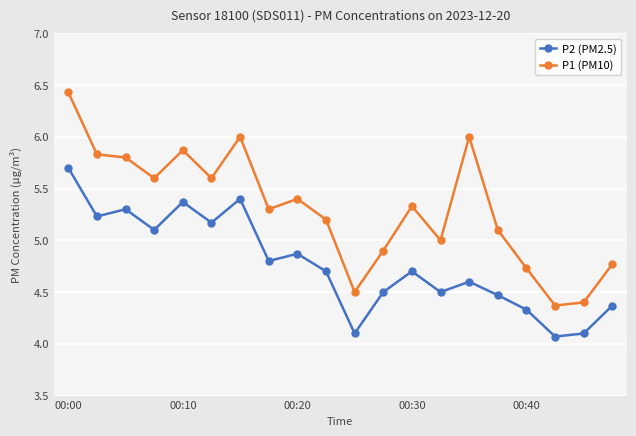

Reading left to right, extract all data points from this chart.

P2 (PM2.5): 5.7	5.2	5.3	5.1	5.4	5.2	5.4	4.8	4.9	4.7	4.1	4.5	4.7	4.5	4.6	4.5	4.3	4.1	4.1	4.4
P1 (PM10): 6.4	5.8	5.8	5.6	5.9	5.6	6.0	5.3	5.4	5.2	4.5	4.9	5.3	5.0	6.0	5.1	4.7	4.4	4.4	4.8